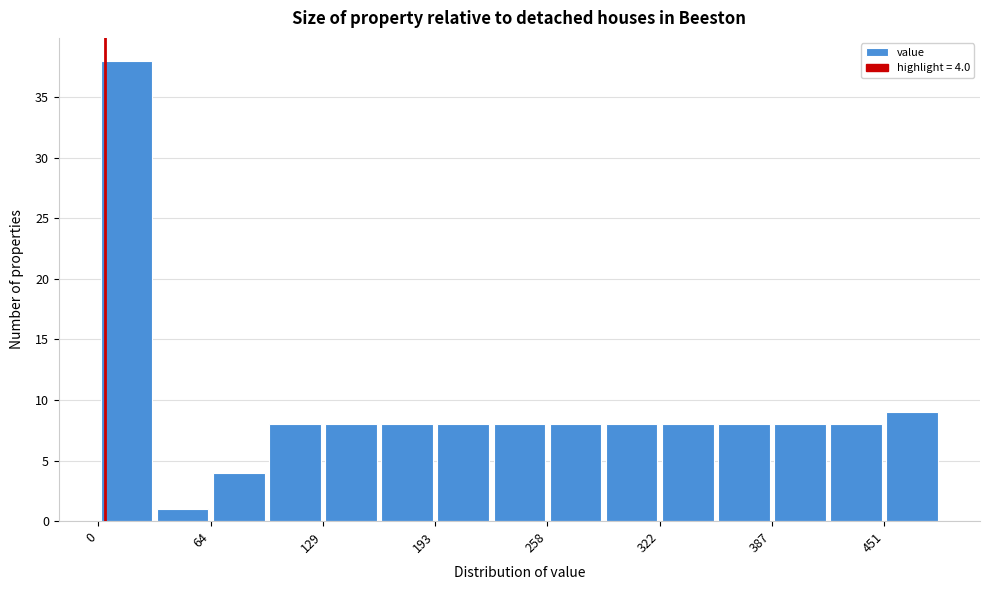

Around what value on the x-axis is the tallest bar? Give the approximate position of its centre, as read against the axis.

20